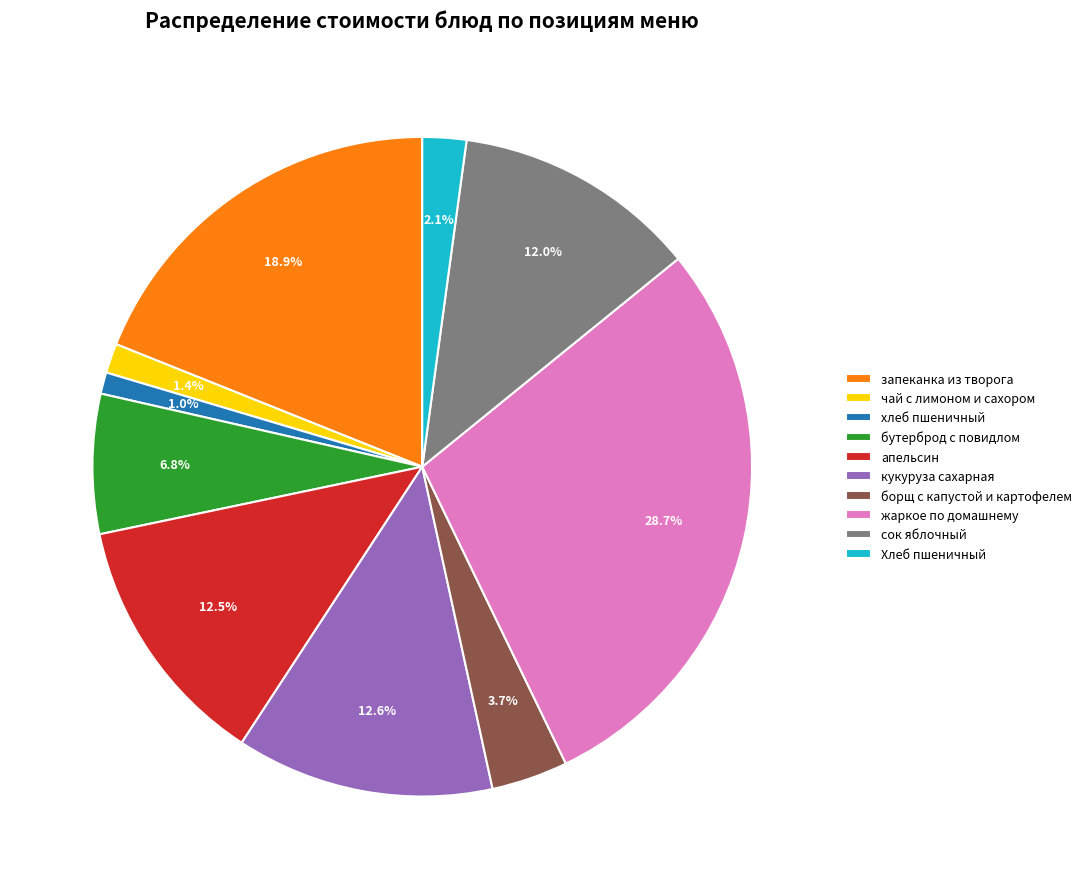

What portion of the pie excludes кукуруза сахарная?

87.4%